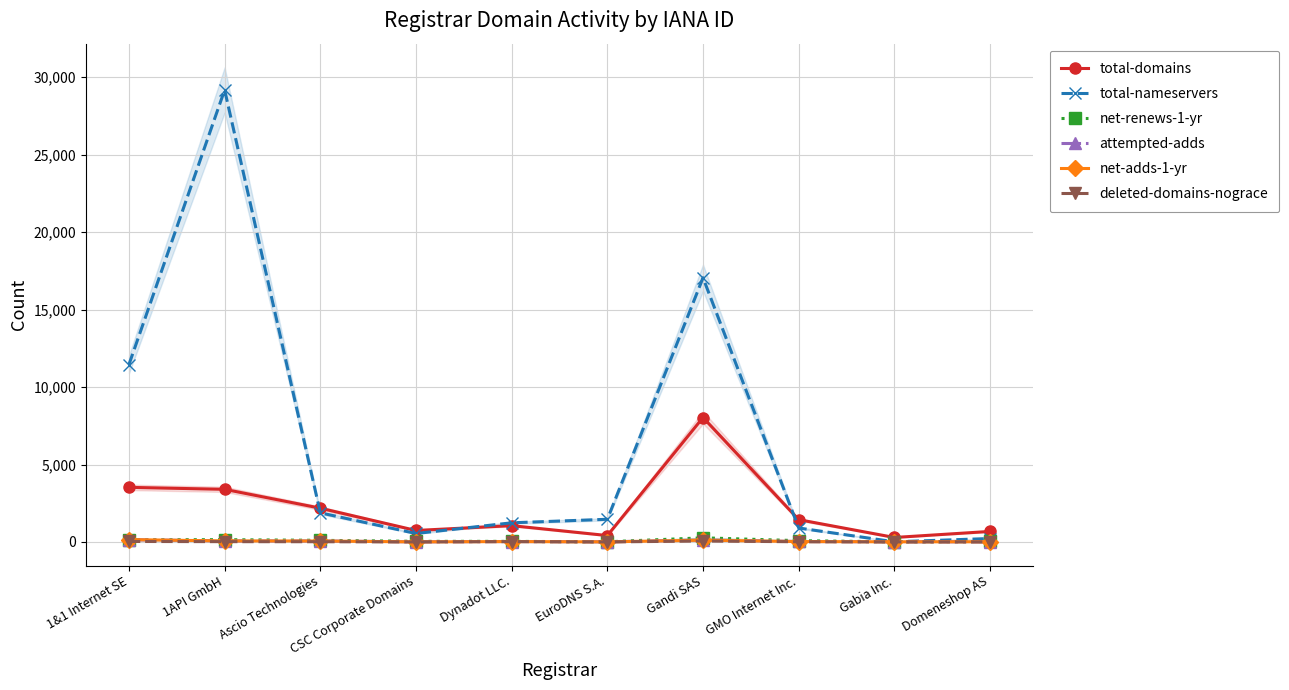

Reading left to right, what are all the values shown in this chart?

total-domains: 1&1 Internet SE=3525	1API GmbH=3397	Ascio Technologies=2181	CSC Corporate Domains=741	Dynadot LLC.=1053	EuroDNS S.A.=413	Gandi SAS=8034	GMO Internet Inc.=1439	Gabia Inc.=289	Domeneshop AS=680
total-nameservers: 1&1 Internet SE=11455	1API GmbH=29178	Ascio Technologies=1880	CSC Corporate Domains=546	Dynadot LLC.=1236	EuroDNS S.A.=1464	Gandi SAS=17054	GMO Internet Inc.=901	Gabia Inc.=10	Domeneshop AS=222
net-renews-1-yr: 1&1 Internet SE=142	1API GmbH=147	Ascio Technologies=105	CSC Corporate Domains=40	Dynadot LLC.=38	EuroDNS S.A.=10	Gandi SAS=267	GMO Internet Inc.=82	Gabia Inc.=8	Domeneshop AS=30
attempted-adds: 1&1 Internet SE=148	1API GmbH=65	Ascio Technologies=62	CSC Corporate Domains=7	Dynadot LLC.=27	EuroDNS S.A.=7	Gandi SAS=129	GMO Internet Inc.=30	Gabia Inc.=8	Domeneshop AS=11
net-adds-1-yr: 1&1 Internet SE=152	1API GmbH=66	Ascio Technologies=61	CSC Corporate Domains=6	Dynadot LLC.=25	EuroDNS S.A.=6	Gandi SAS=116	GMO Internet Inc.=26	Gabia Inc.=10	Domeneshop AS=13
deleted-domains-nograce: 1&1 Internet SE=33	1API GmbH=20	Ascio Technologies=15	CSC Corporate Domains=2	Dynadot LLC.=23	EuroDNS S.A.=2	Gandi SAS=61	GMO Internet Inc.=13	Gabia Inc.=4	Domeneshop AS=2